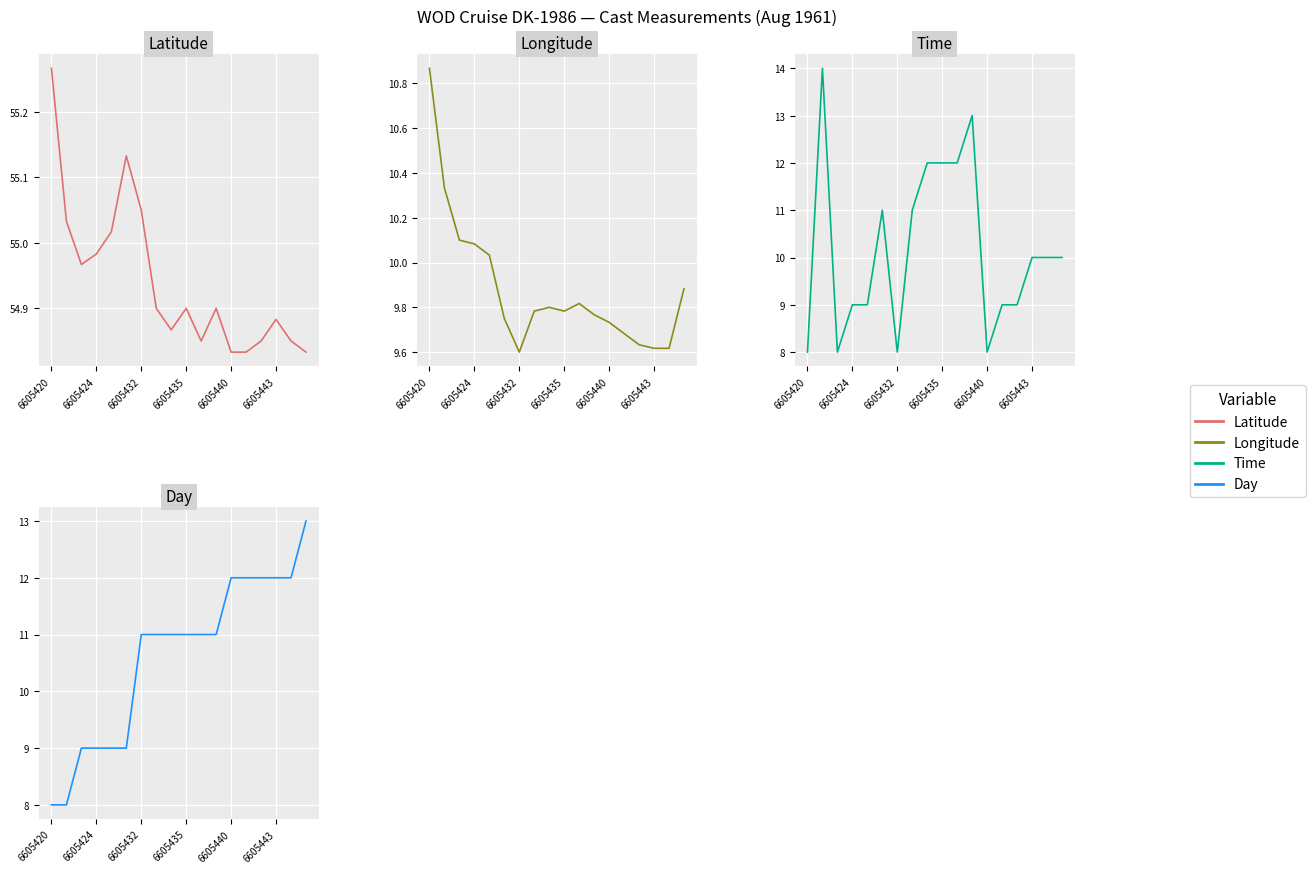

How many interior local valleys does the Longitude series have?

2